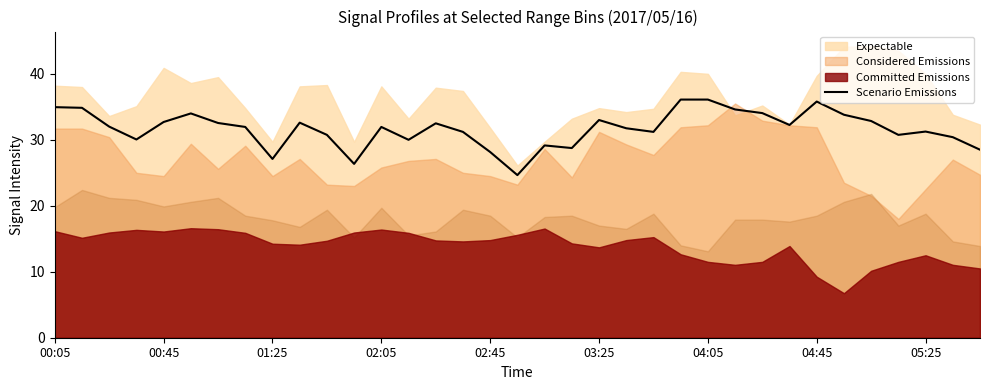

The Scenario Emissions series shows 57.2 at 03:25. True or false?

False